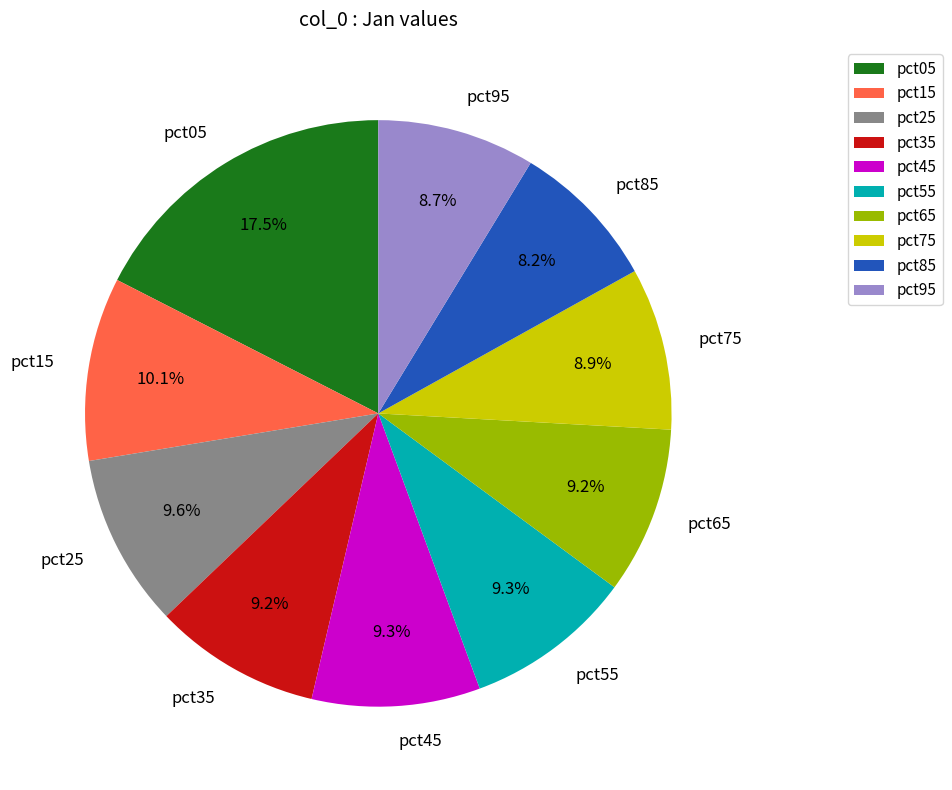

Count the number of slices in the pie.

10